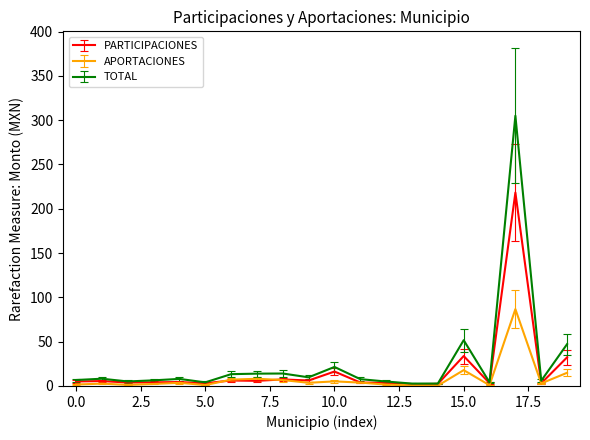

What is the maximum value shown in the chart?

305.0